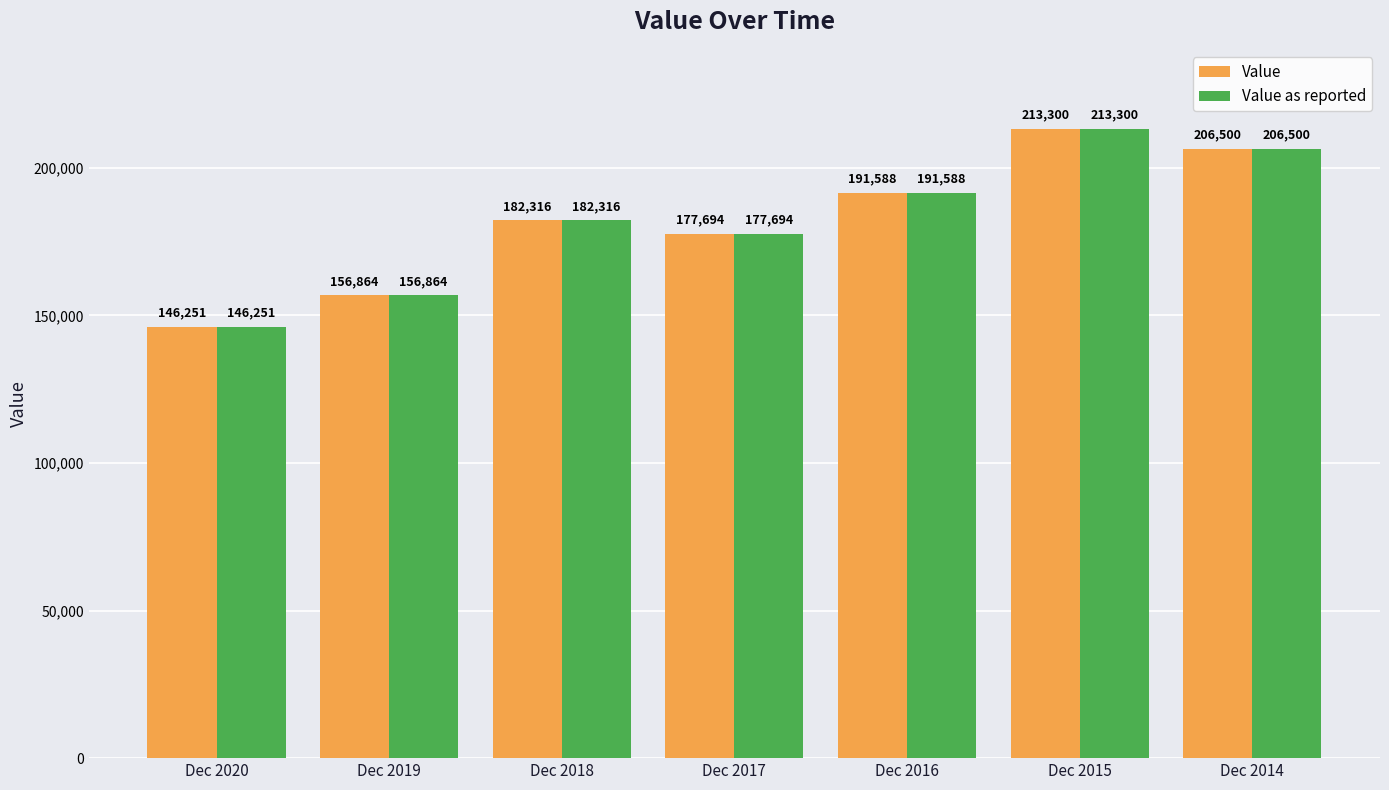

Count the Value as reported values in the range 156864 to 206500.

5